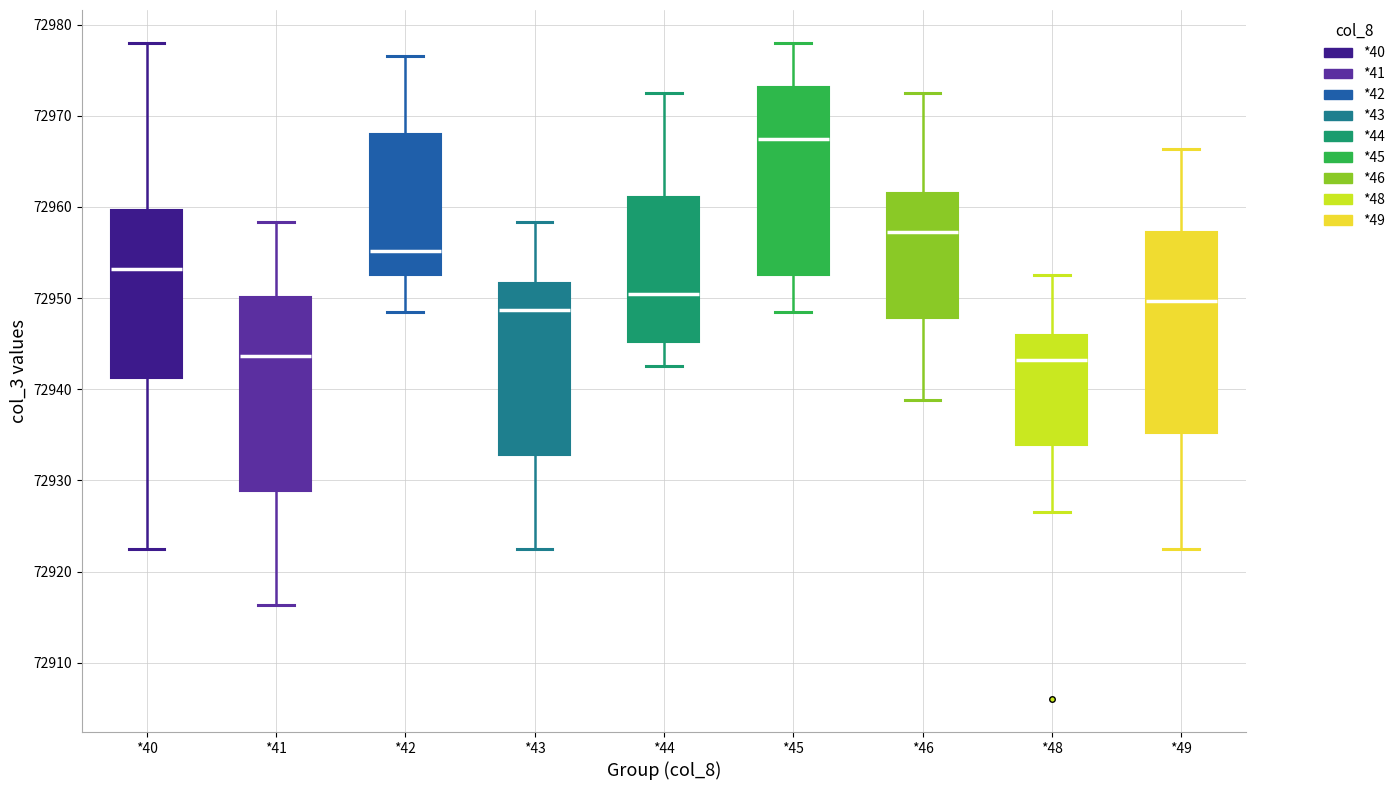

Reading left to right, read every box against the y-axis: the position of its median line, the range the box covers, and the ends of its whiskers. The values are not printed on the chart, so give them approximately, as read against the axis.

*40: median 72953, box 72941 to 72960, whiskers 72923 to 72978
*41: median 72944, box 72929 to 72950, whiskers 72916 to 72958
*42: median 72955, box 72953 to 72968, whiskers 72949 to 72977
*43: median 72949, box 72933 to 72952, whiskers 72923 to 72958
*44: median 72950, box 72945 to 72961, whiskers 72943 to 72973
*45: median 72967, box 72953 to 72973, whiskers 72949 to 72978
*46: median 72957, box 72948 to 72962, whiskers 72939 to 72973
*48: median 72943, box 72934 to 72946, whiskers 72927 to 72953
*49: median 72950, box 72935 to 72957, whiskers 72923 to 72966